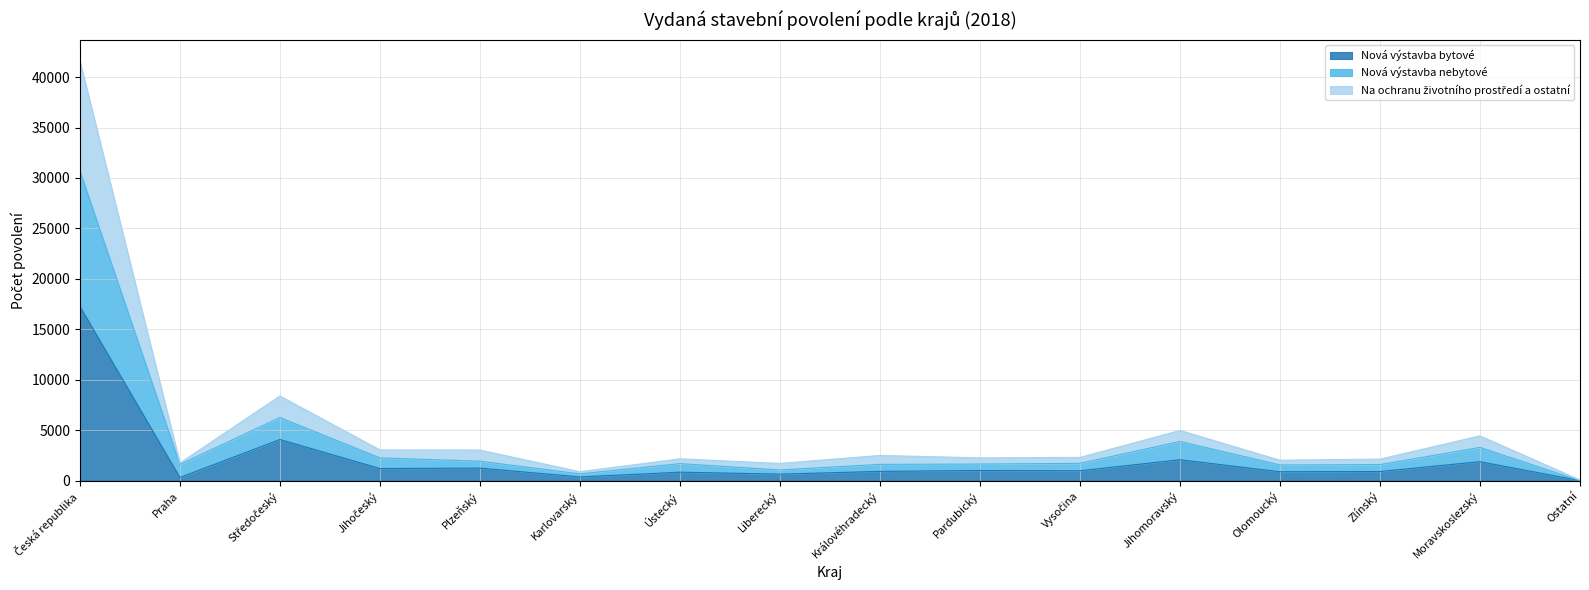

How many interior local valleys does the Nová výstavba bytové series have?

6